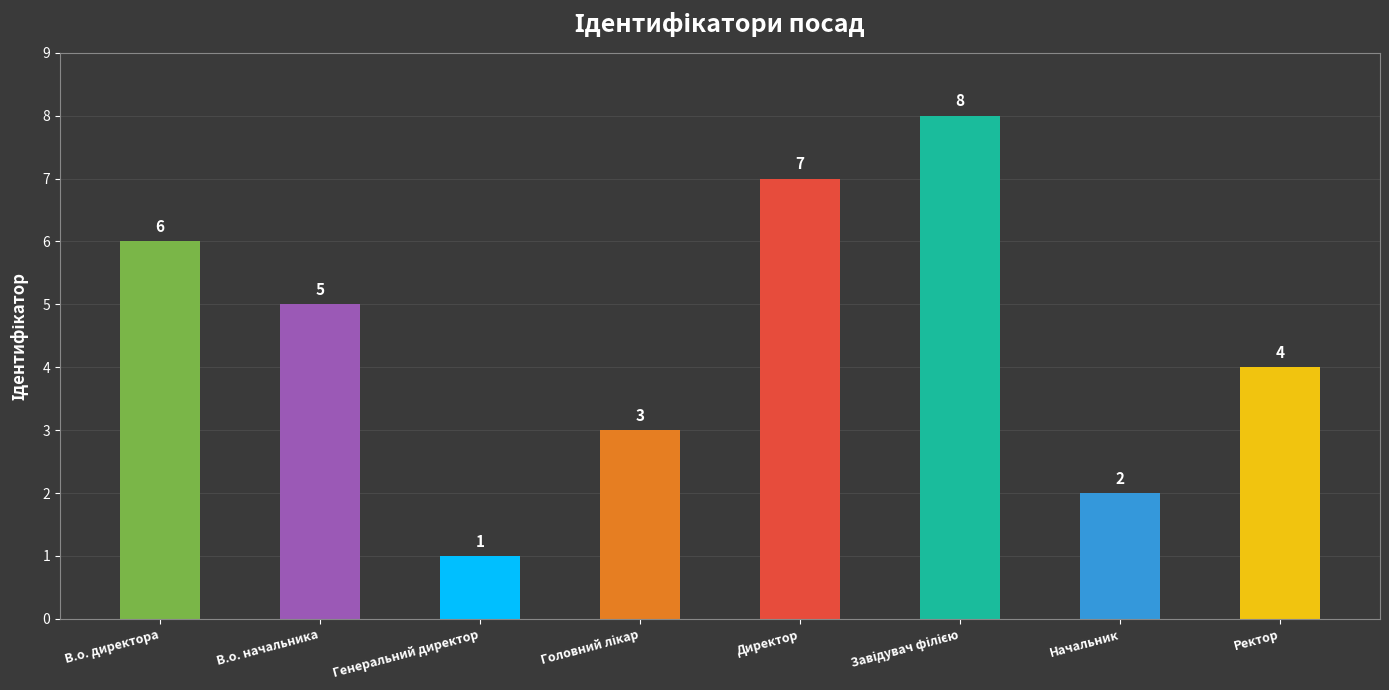

The value at В.о. начальника is 3. True or false?

False